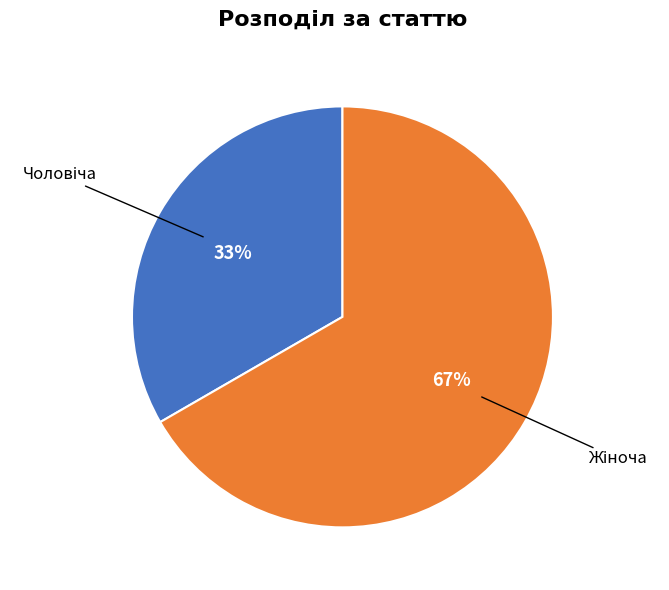

To the nearest percent, what is the average slice percentage?

50%